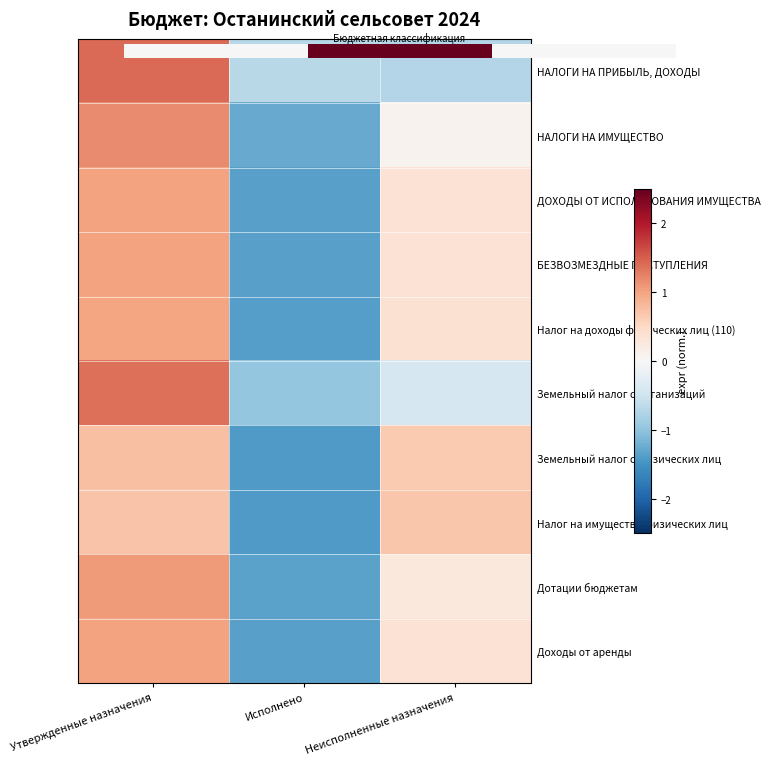

Rank the series by their maximum value, from highest to lowest.

Земельный налог с организаций, НАЛОГИ НА ИМУЩЕСТВО, Дотации бюджетам, ДОХОДЫ ОТ ИСПОЛЬЗОВАНИЯ ИМУЩЕСТВА, Доходы от аренды, 0.0, БЕЗВОЗМЕЗДНЫЕ ПОСТУПЛЕНИЯ, Налог на доходы физических лиц (110), Земельный налог с физических лиц, Налог на имущество физических лиц